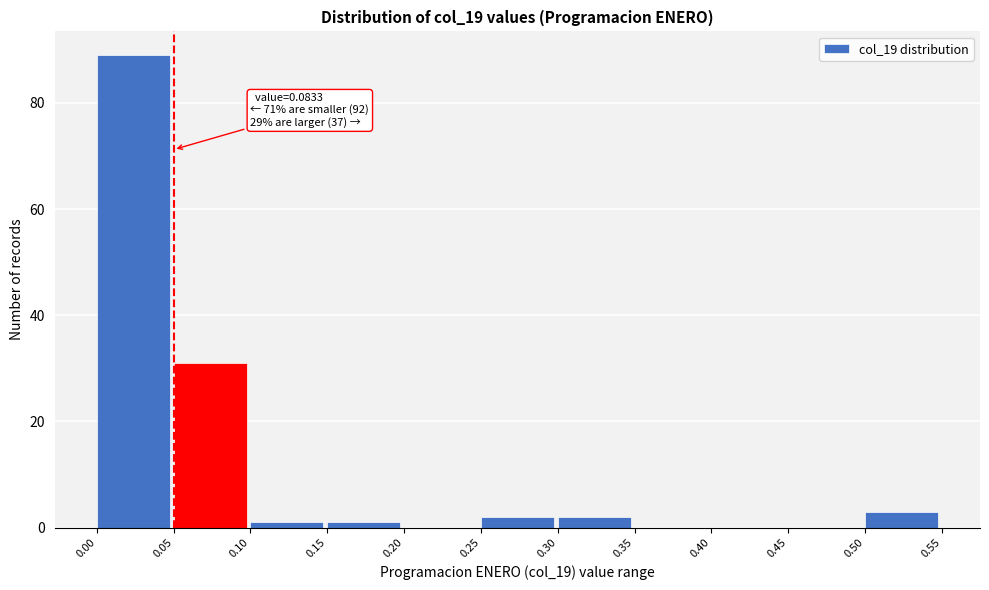

Which range on the x-axis has the tallest bar?

0.00 to 0.05